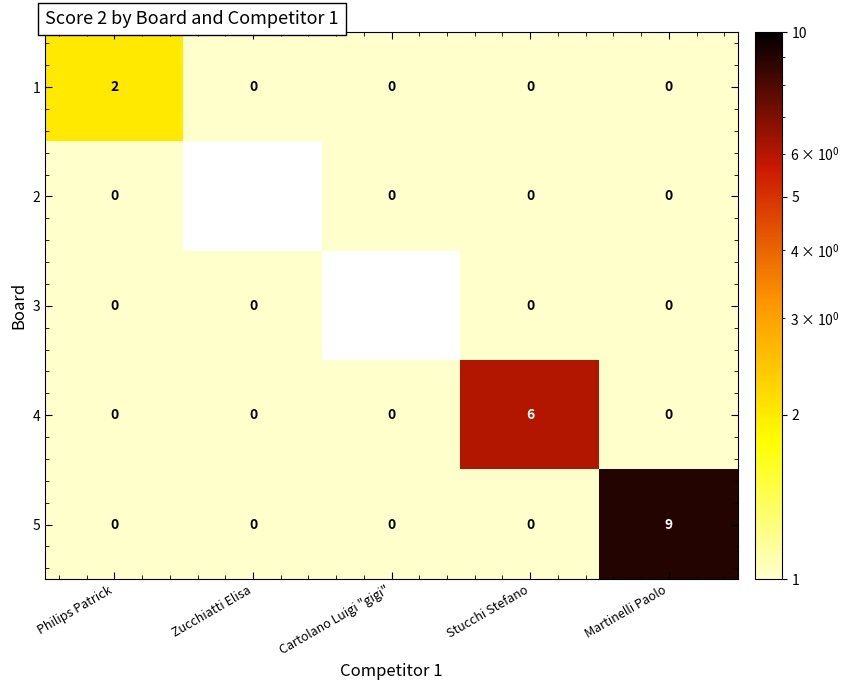

The value of 5 at Martinelli Paolo is 3. True or false?

False